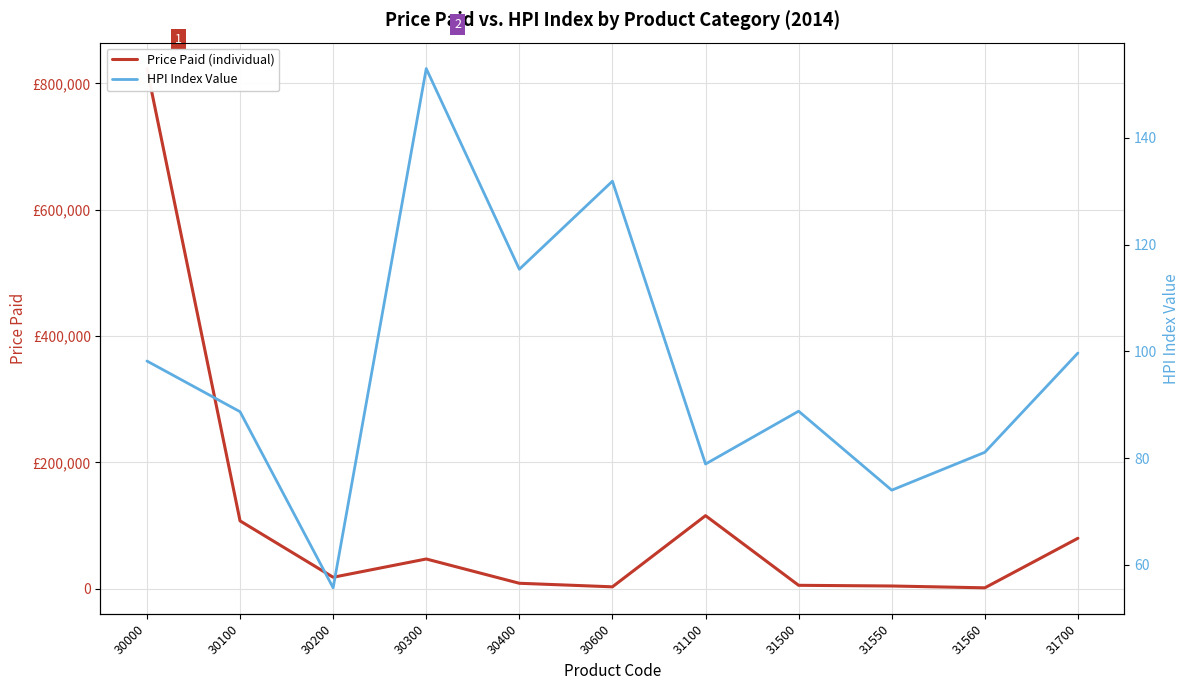

What are all the series names shown in the legend?

Price Paid (individual), HPI Index Value